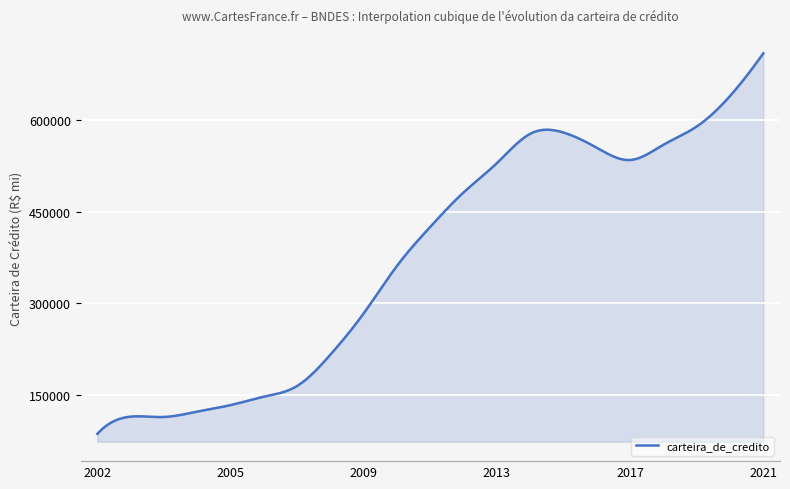

What is the minimum value shown in the chart?

85981.0